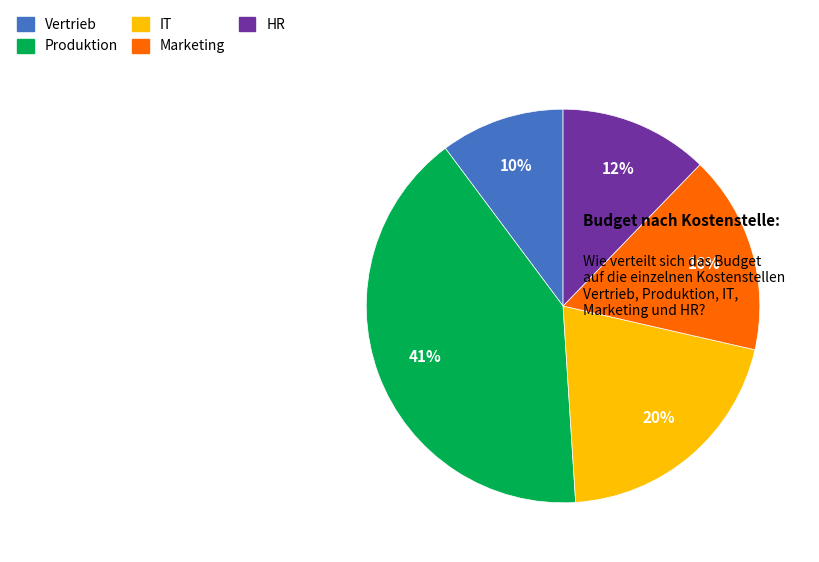

Between HR and IT, which is larger?

IT